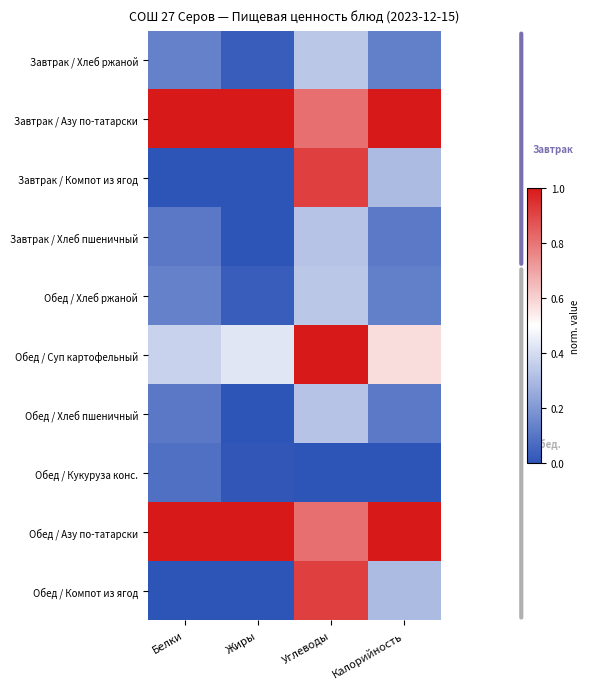

What is the difference between the highest and lowest values at Жиры?

1.0